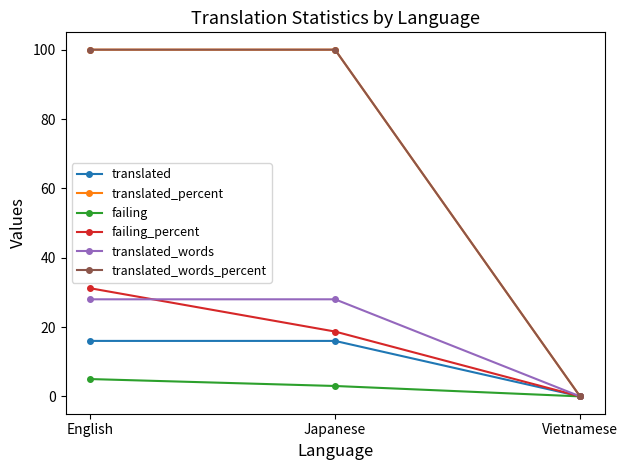

Which series has the widest spread of values?

translated_percent